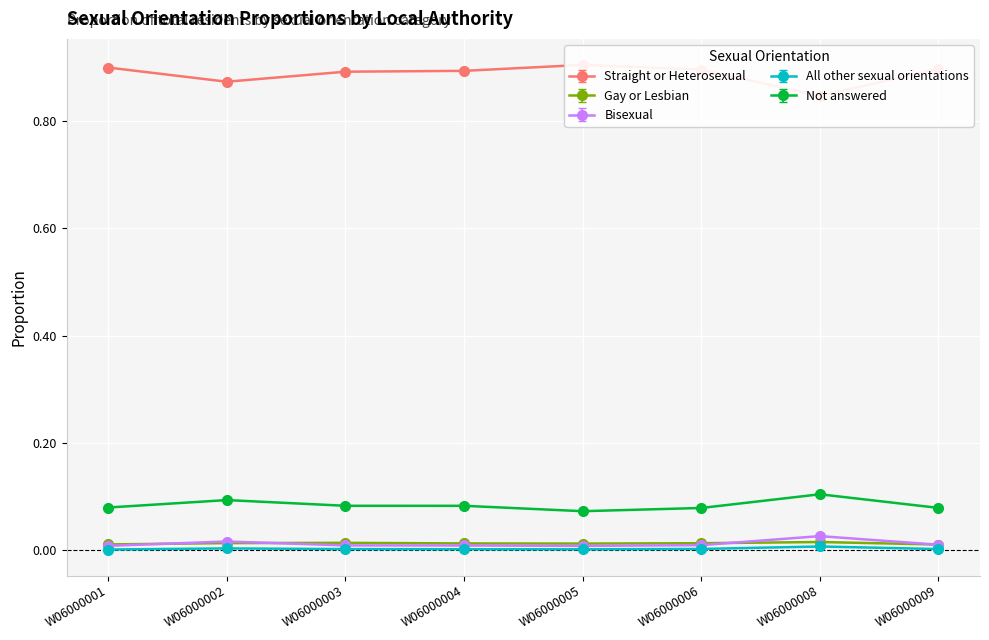

True or false: Not answered has a value of 0.1 at W06000001.

False